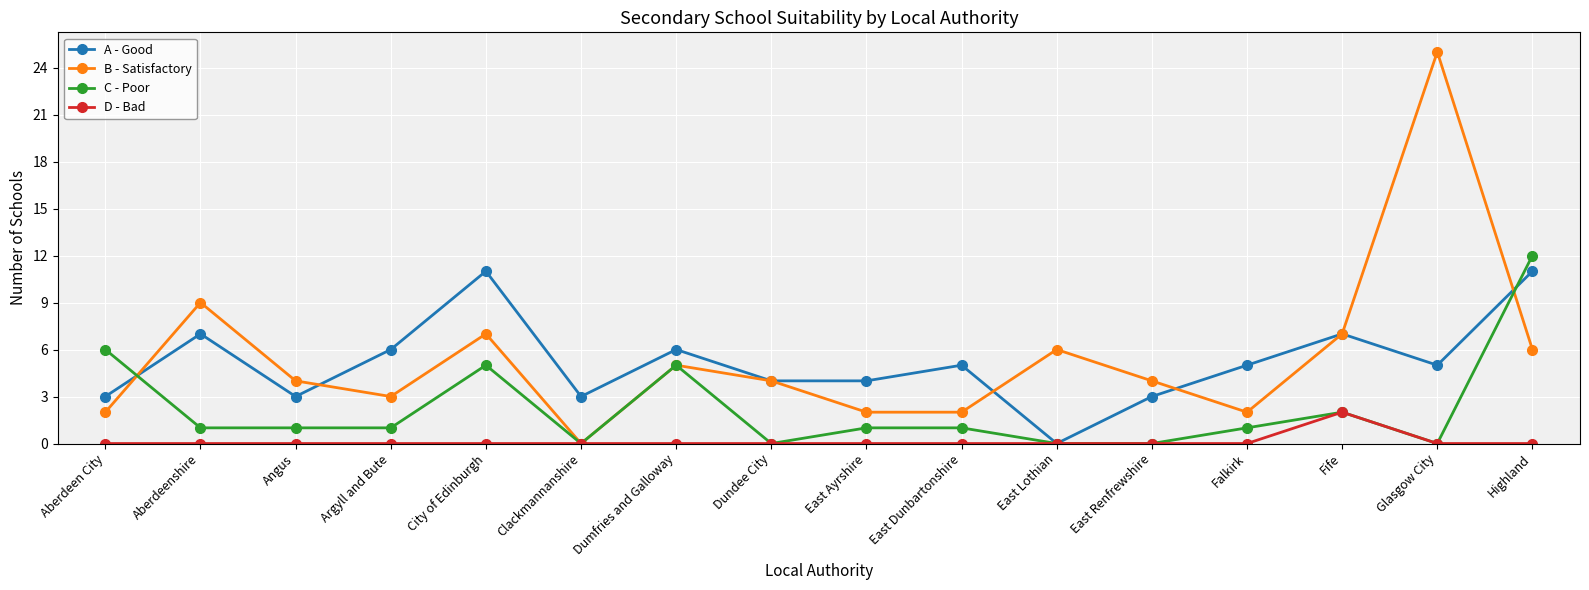

After their last crossing, which series has the higher values: C - Poor or A - Good?

C - Poor